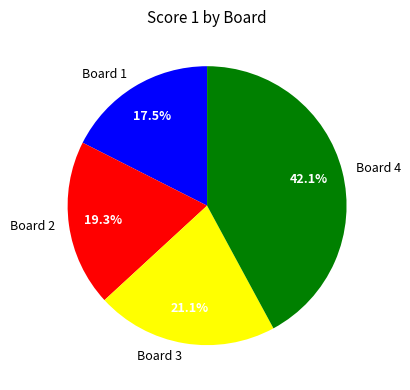

Which has a higher value, Board 1 or Board 4?

Board 4